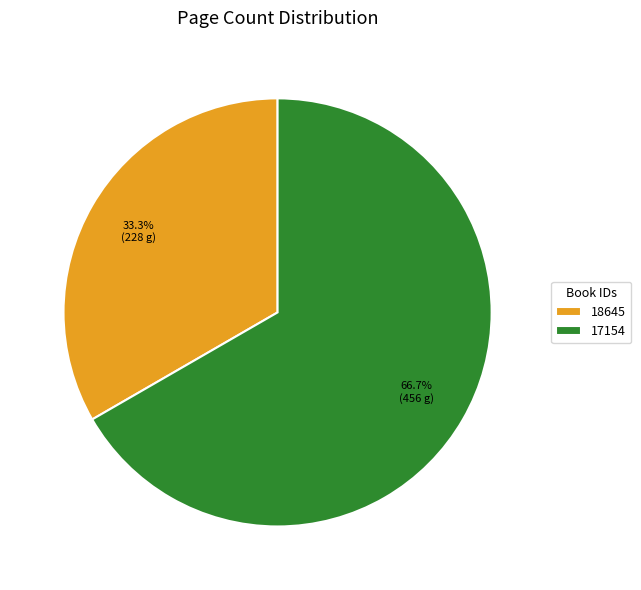

To the nearest percent, what percentage of the pie is 18645?

33%